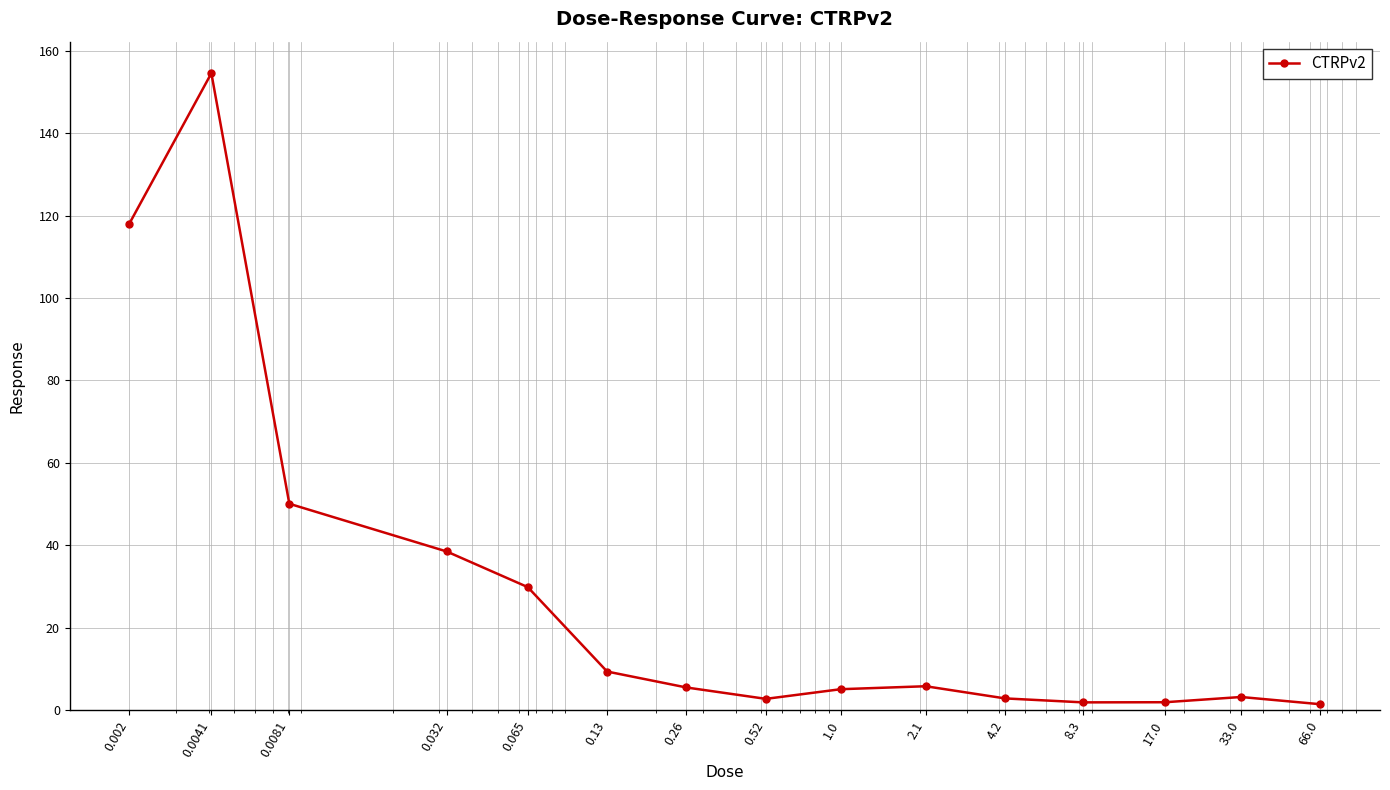

What is the difference between the second highest and minimum values?

116.6